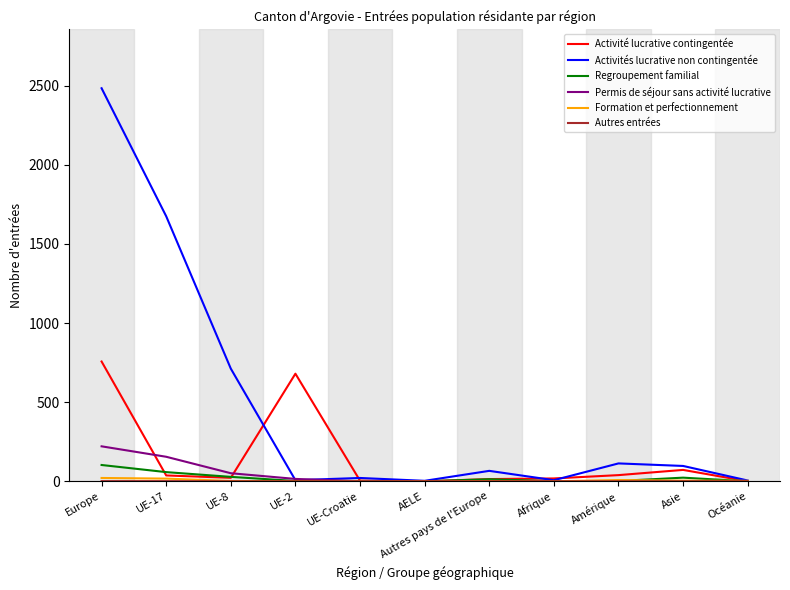

What is the total value across all series at Amérique?

162